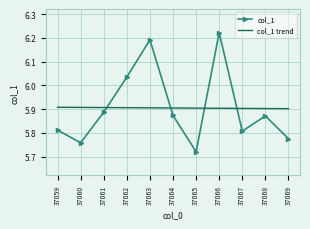

What is the sum of the col_1 values at 37068 and 37063?

12.1